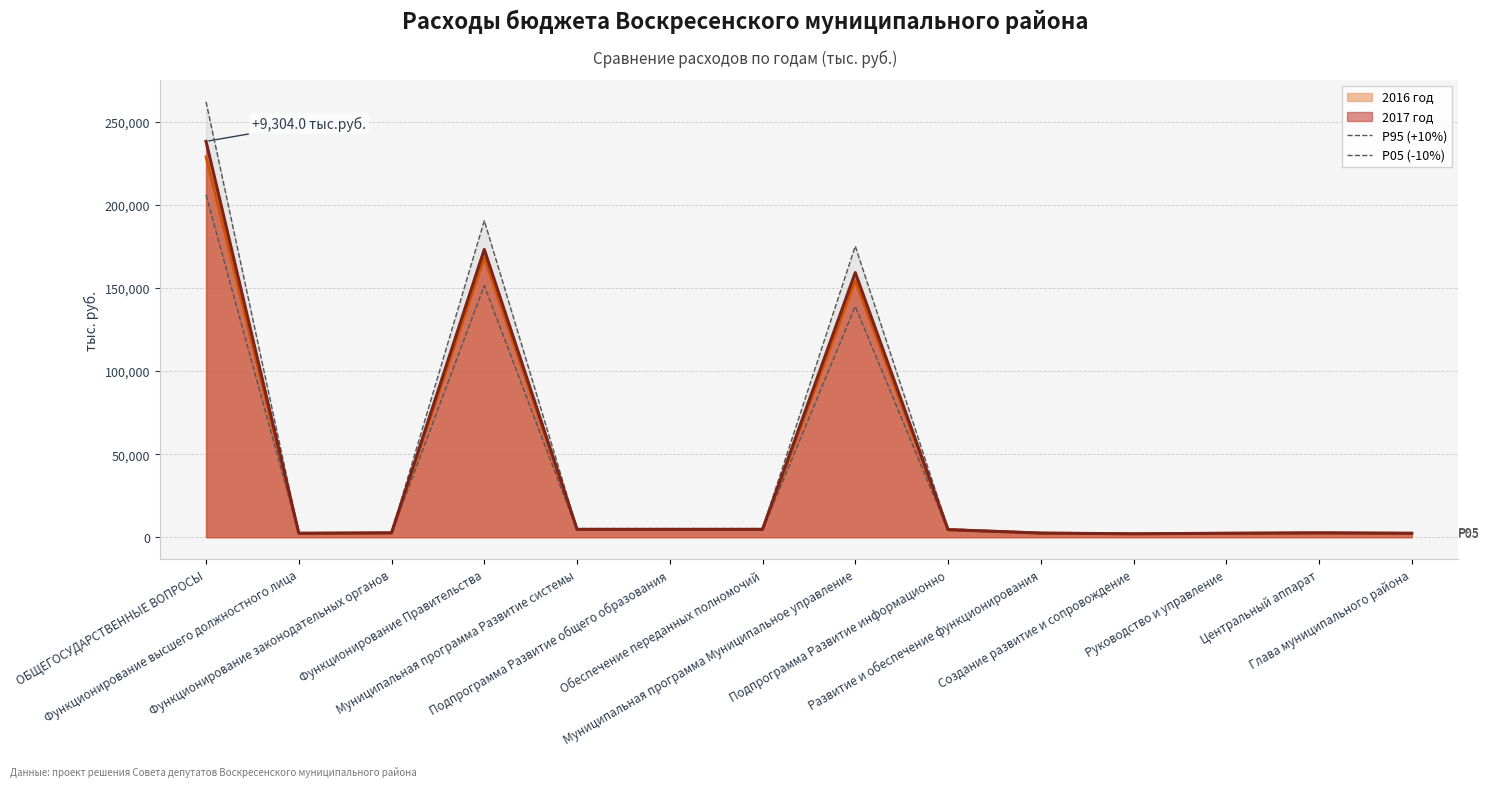

Count the number of categories in the chart.

14